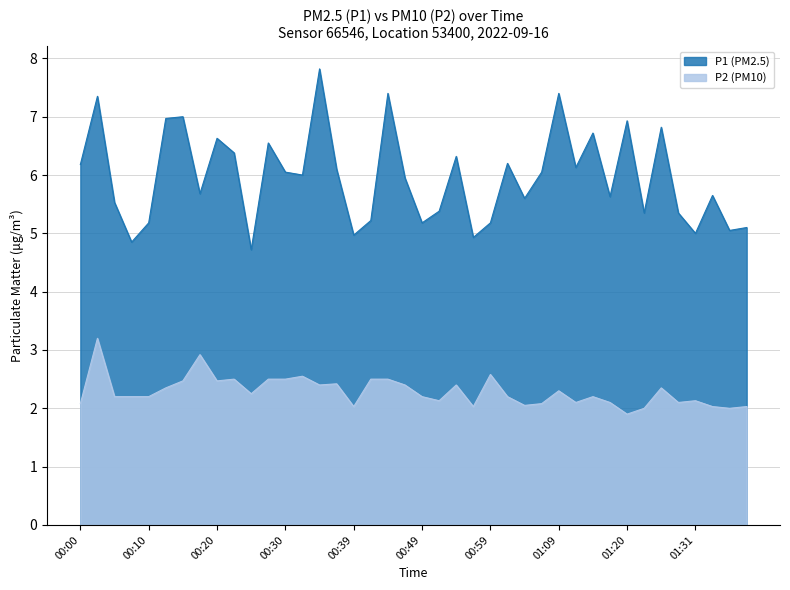

What position from the right is 01:20?

8